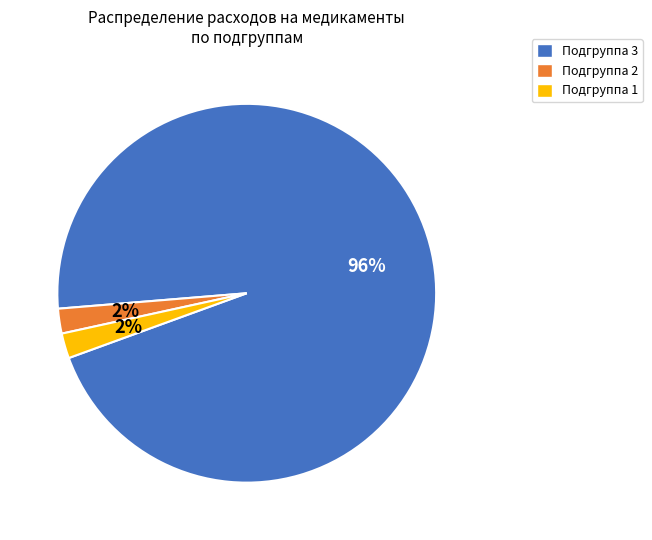

True or false: Подгруппа 1 accounts for 2% of the total.

True